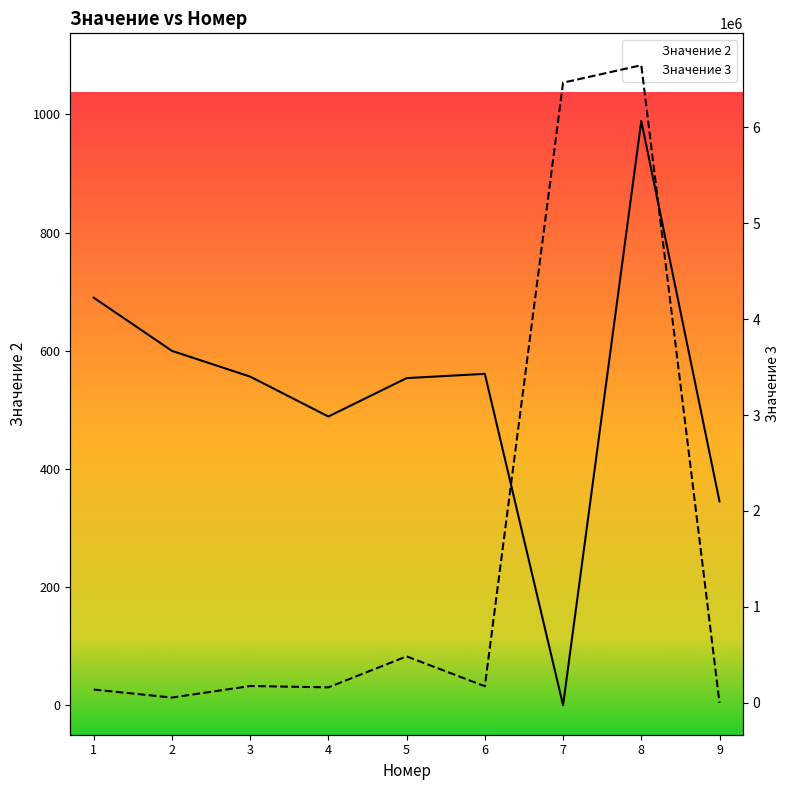

Reading left to right, transcribe all the data shown in this chart.

Значение 2: 689.8	599.8	556.2	488.7	553.7	560.9	0.0	989.0	345.0
Значение 3: 138606.3	54913.0	175262.2	161459.7	484338.9	173367.1	6464646.0	6646556.0	0.0